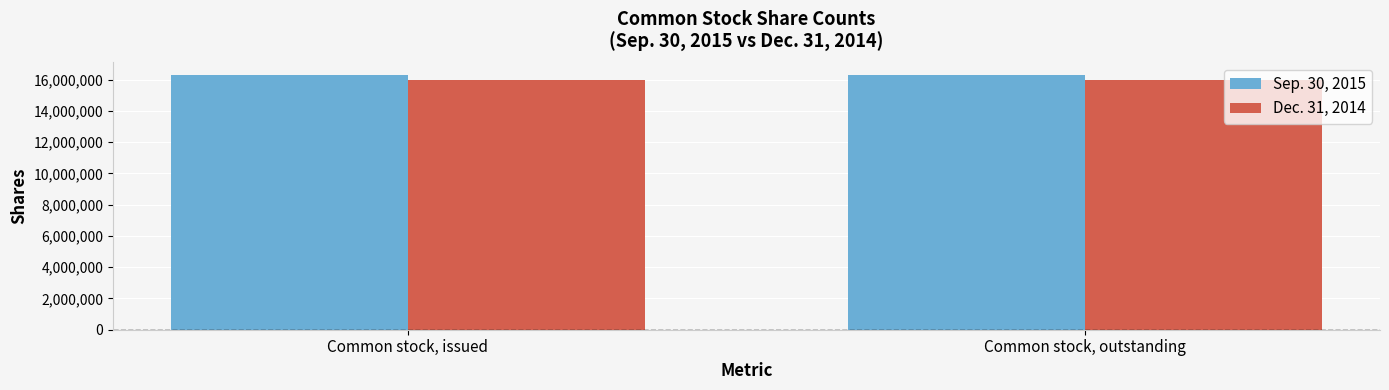

Reading left to right, extract all data points from this chart.

Sep. 30, 2015: Common stock, issued=16311452	Common stock, outstanding=16311452
Dec. 31, 2014: Common stock, issued=15968607	Common stock, outstanding=15968607